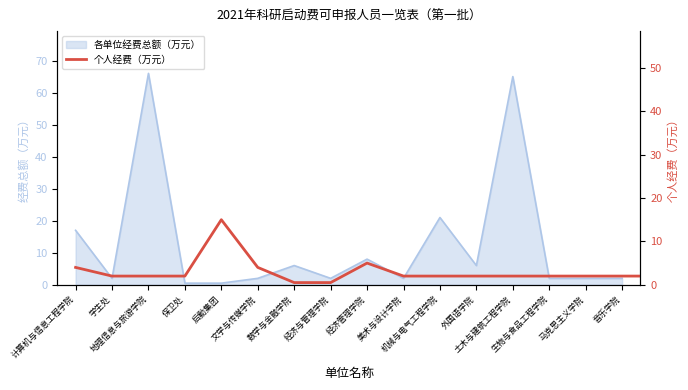

The chart shows a value of 2.0 at 19. True or false?

True